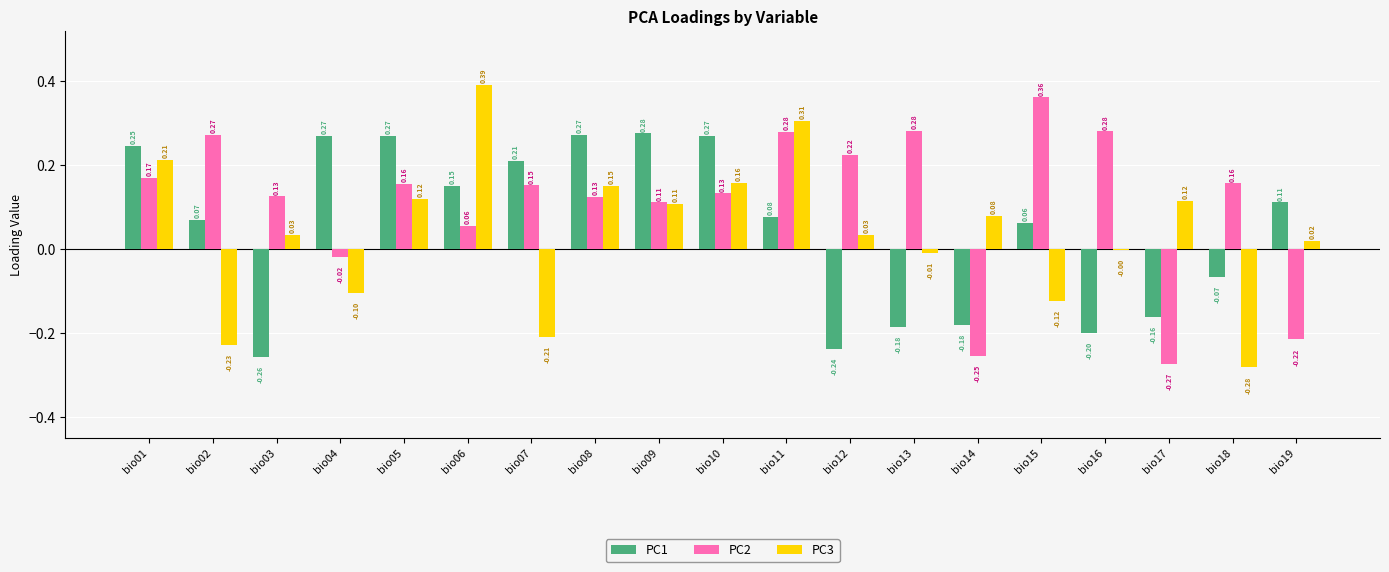

What is the sum of all PC2 values?

2.1